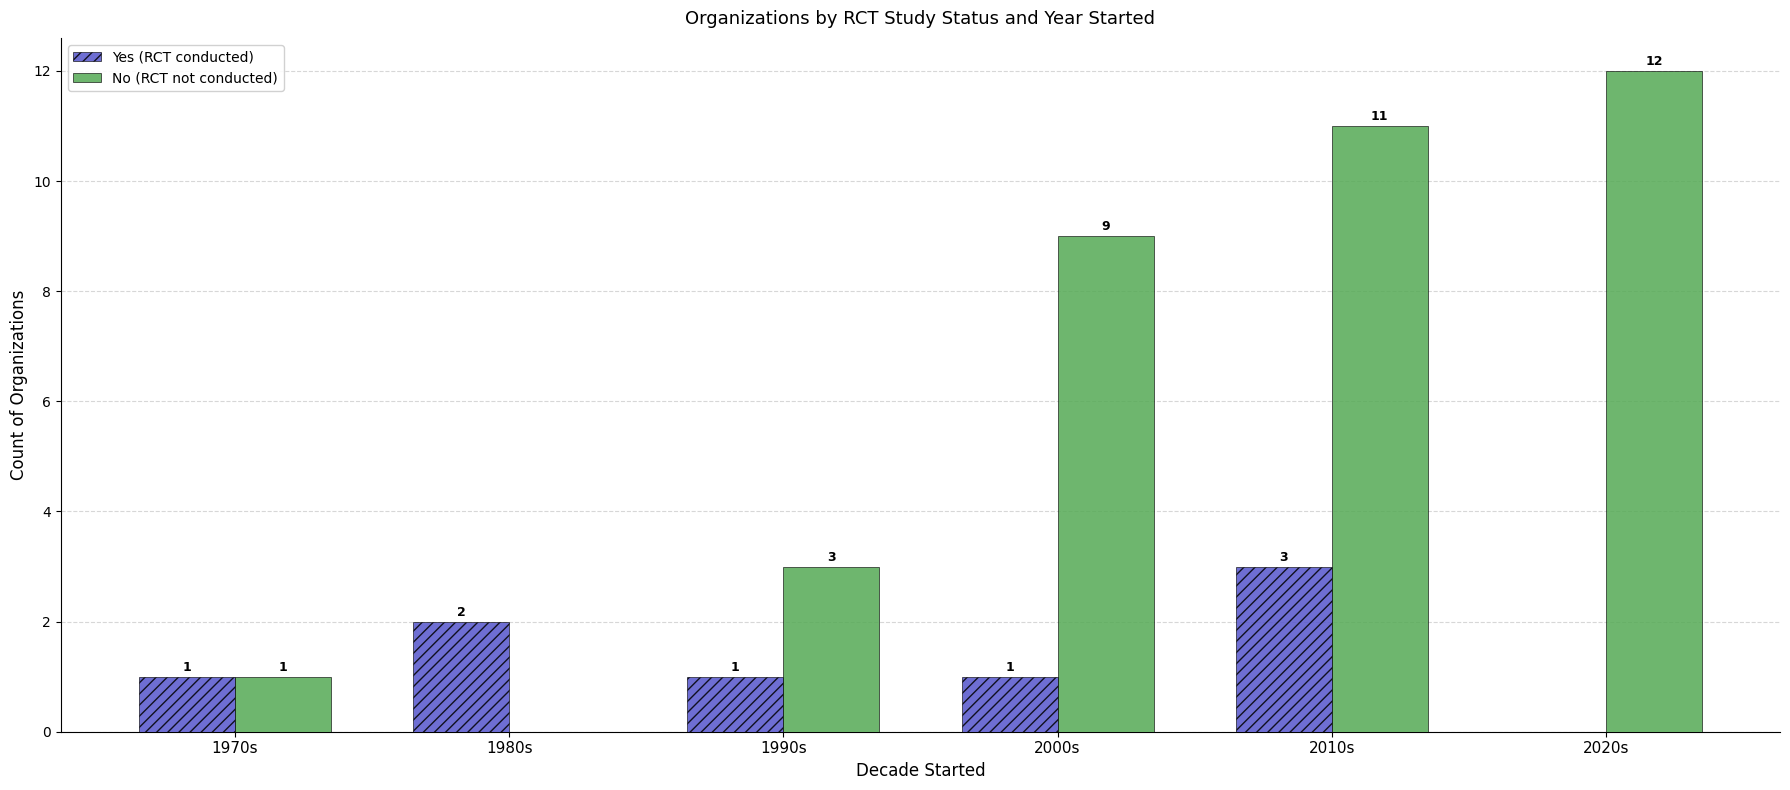

What are all the series names shown in the legend?

Yes (RCT conducted), No (RCT not conducted)